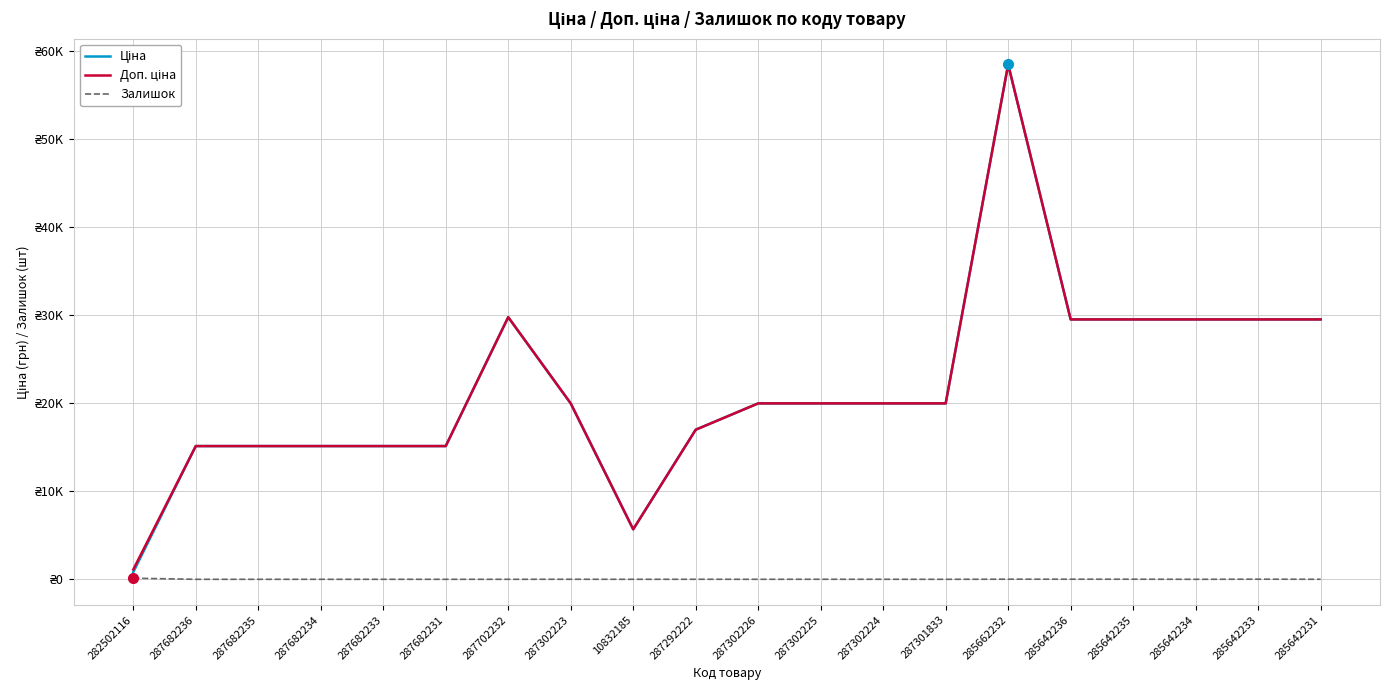

Does the chart display data point markers on the line(s)?

No